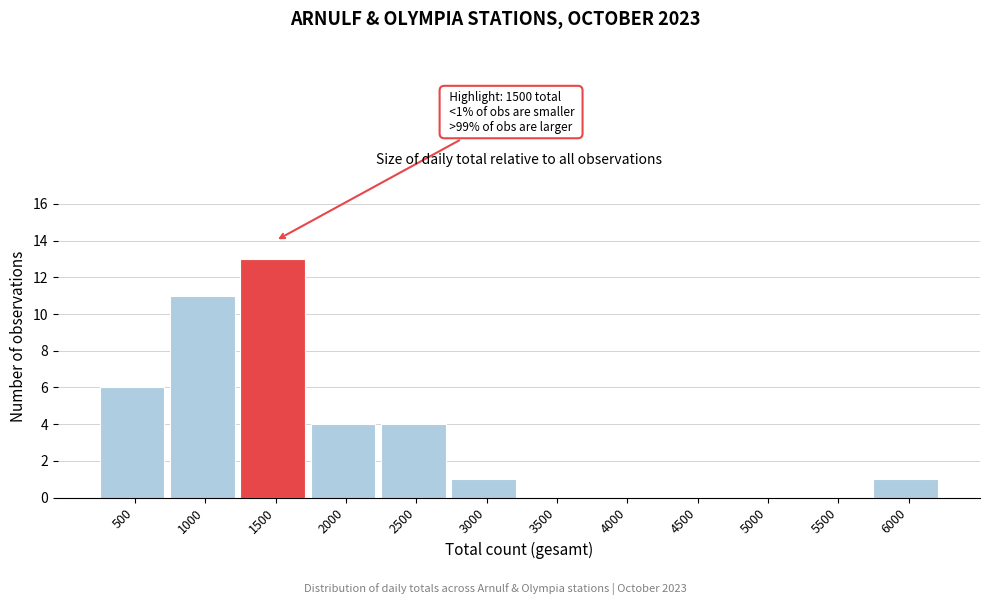

Reading right to left, what are all the values shown in this chart?

6000=1	5500=0	5000=0	4500=0	4000=0	3500=0	3000=1	2500=4	2000=4	1500=13	1000=11	500=6